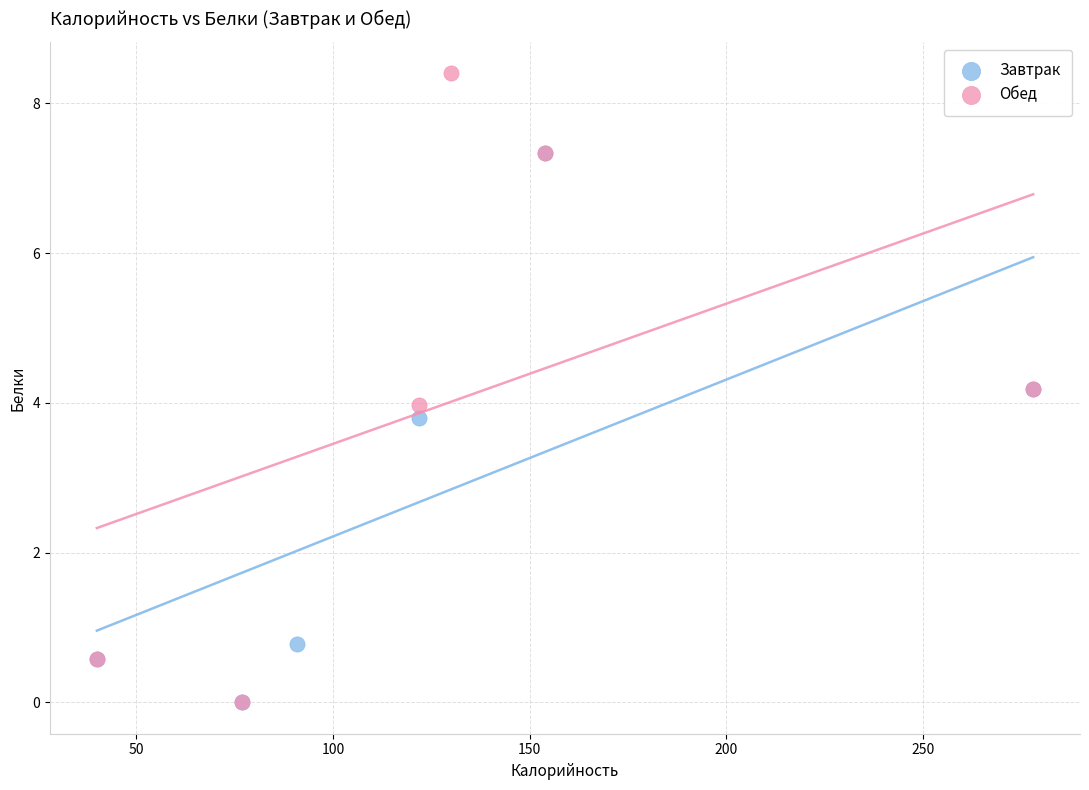

Which series has the widest spread of Y values?

Обед